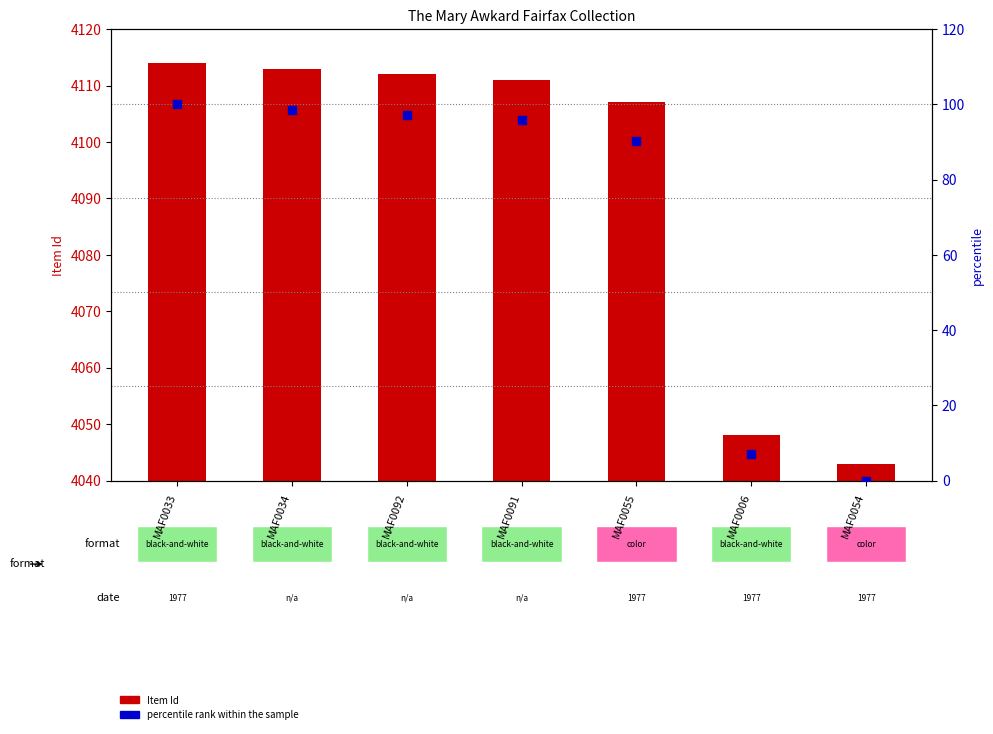

What is the total value across all series at MAF0006?

4055.0